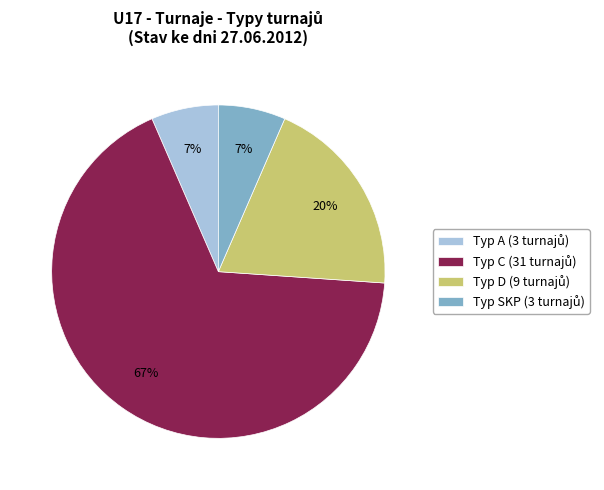

To the nearest percent, what is the average slice percentage?

25%